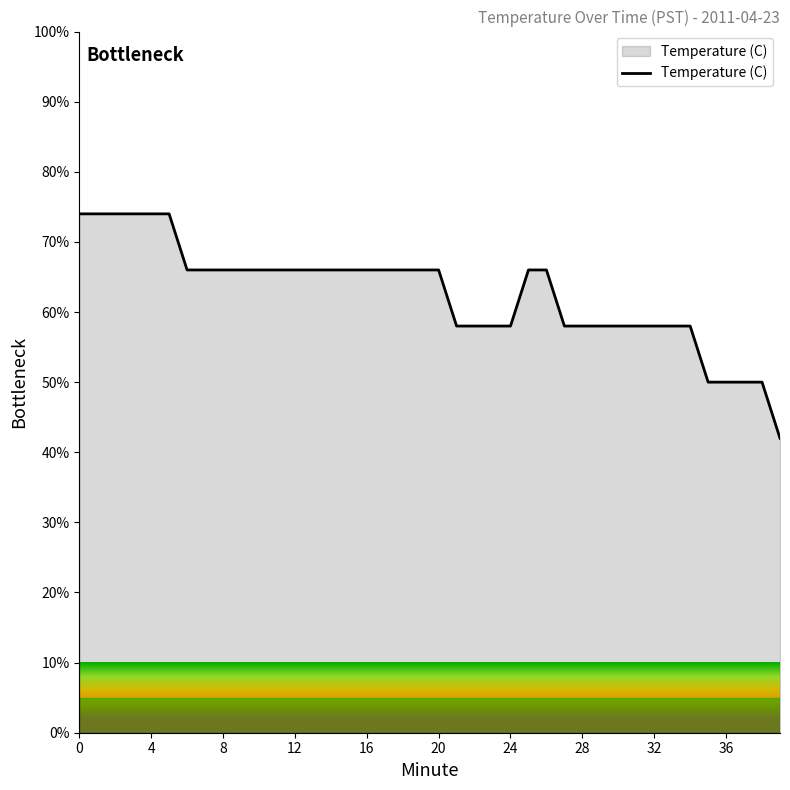

What is the difference between the maximum and minimum values?

32.0